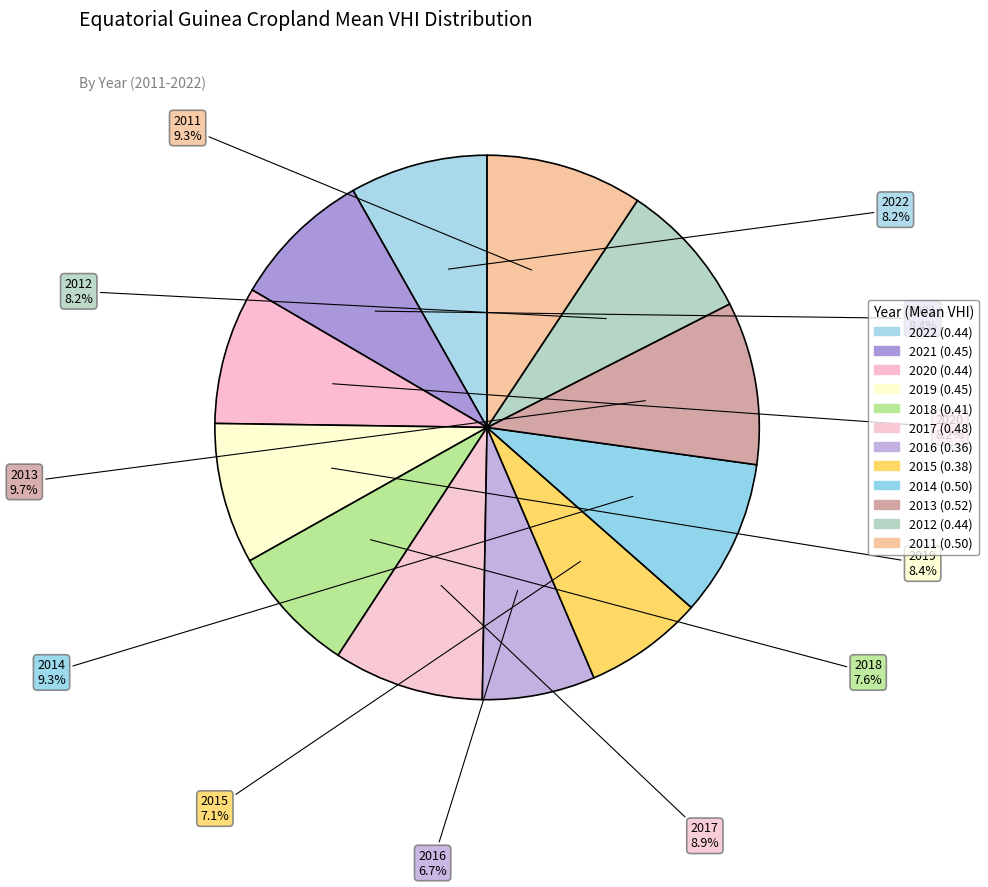

Is 2017 the majority of the pie?

No